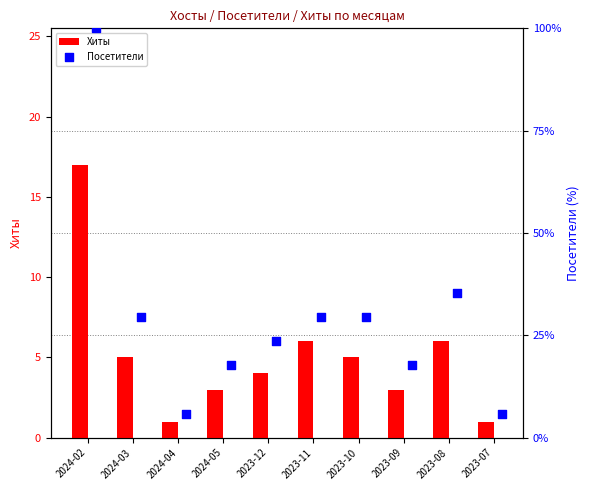

Which series reaches the minimum Y coordinate?

Хиты